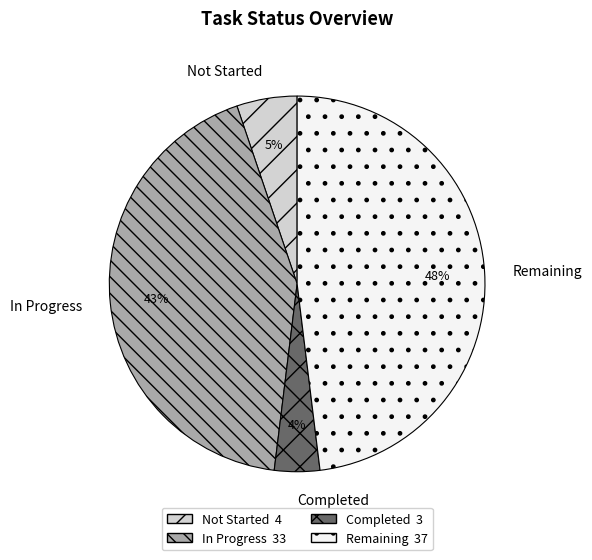

Which category has the smallest portion of the pie?

Completed